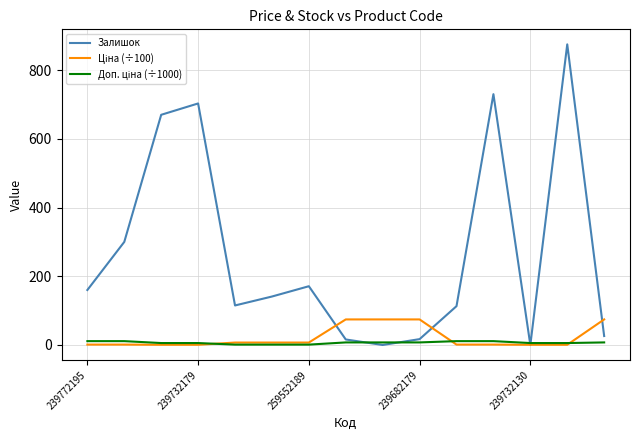

Which series has the largest range (max minus min)?

Залишок